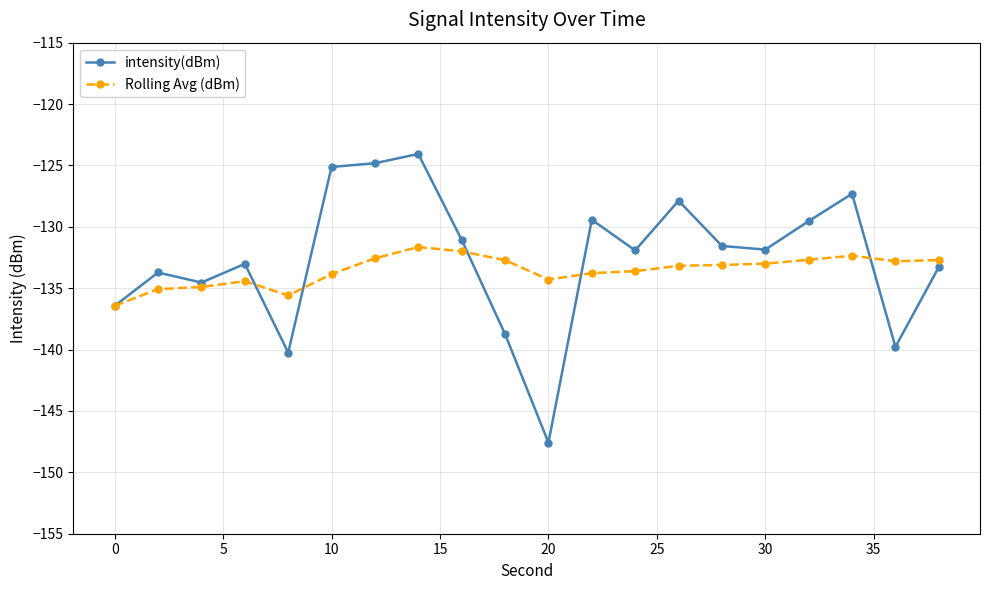

What is the value of the intensity(dBm) point at the 5th from the left?

-140.2